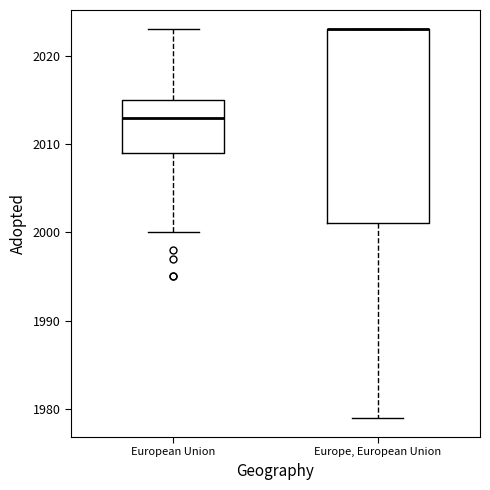

Which box is the tallest, from its lower edge to its upper edge?

Europe, European Union